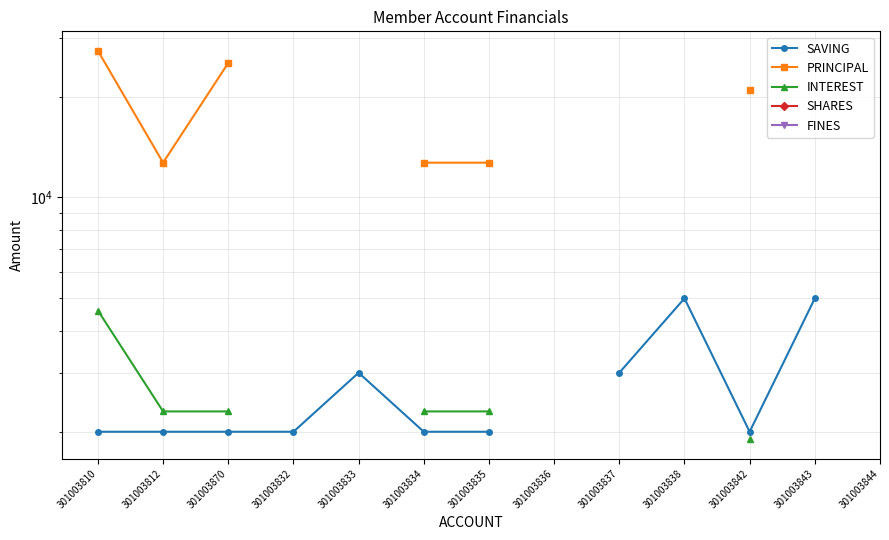

Which series has the largest range (max minus min)?

PRINCIPAL